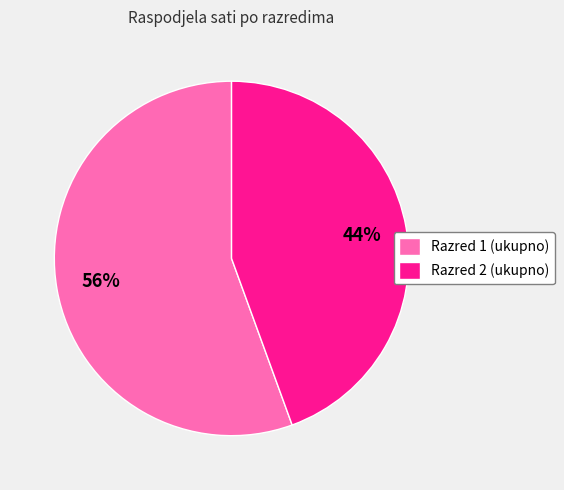

Combined, do Razred 1 (ukupno) and Razred 2 (ukupno) account for over 50%?

Yes